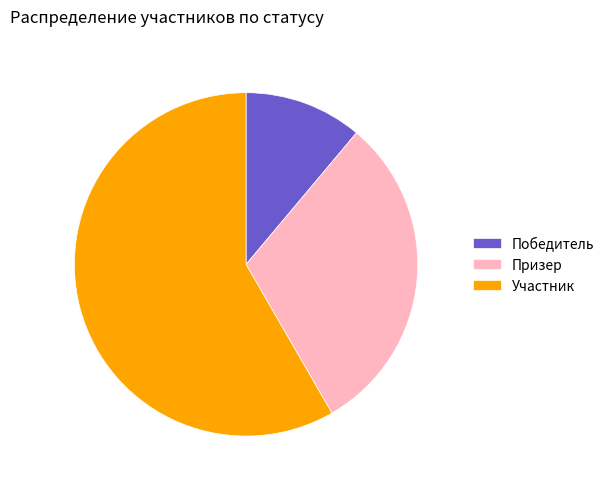

Which category has the biggest portion of the pie?

Участник